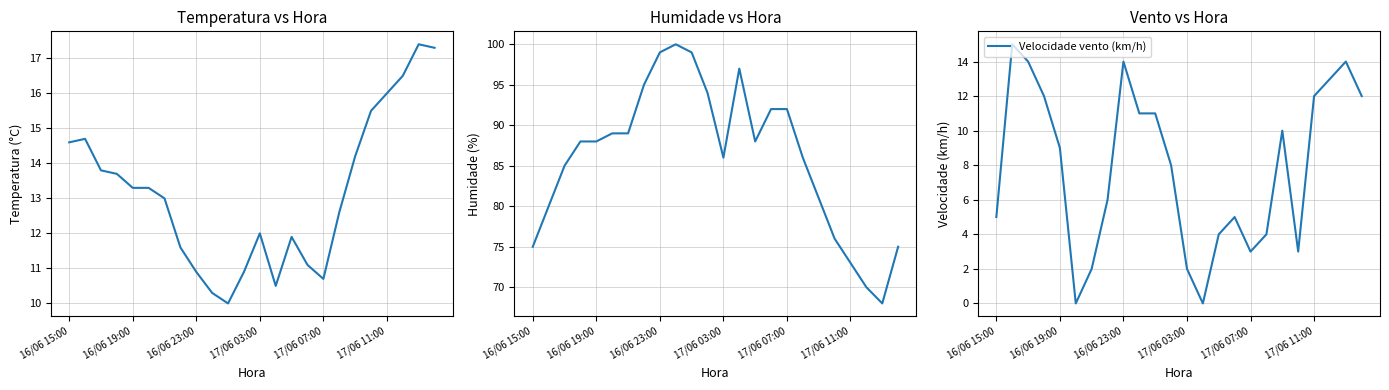

What is the value of the Humidade (%) point at the 13th from the left?

86.0